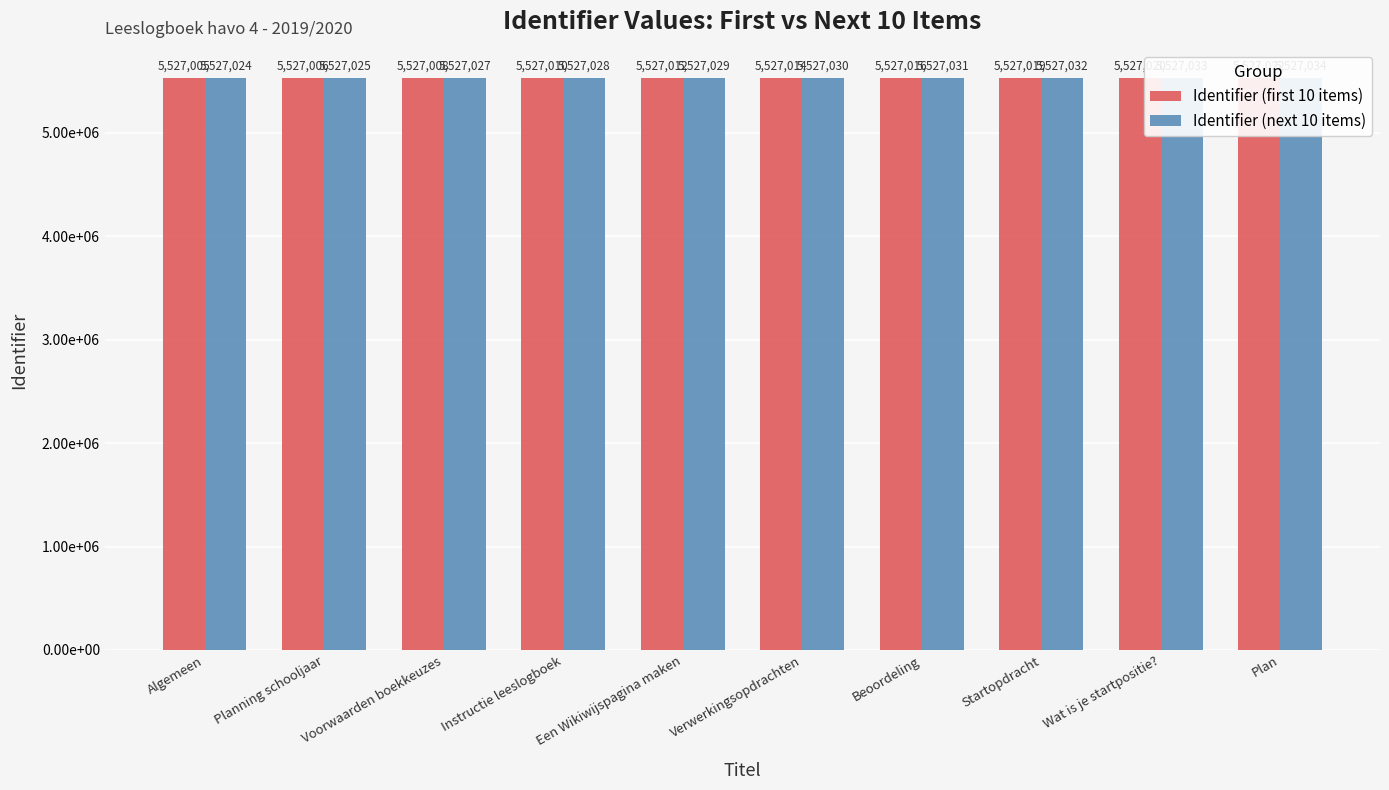

Which series has the largest total across all categories?

Identifier (next 10 items)